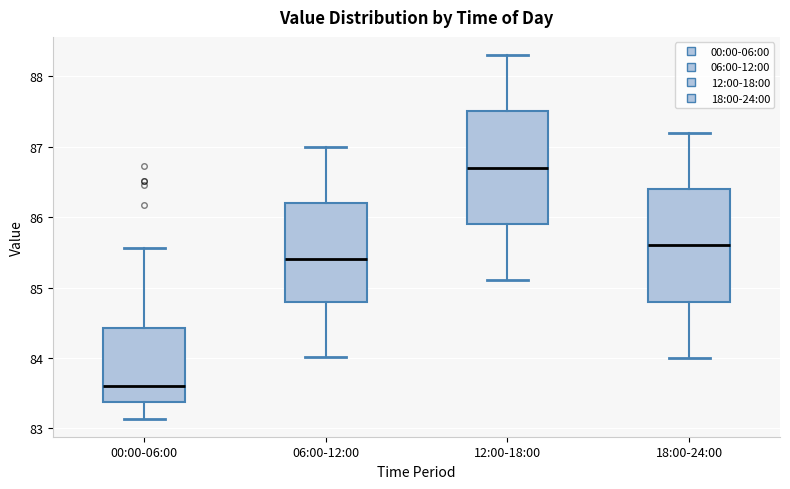

Which box's median line is the highest?

12:00-18:00